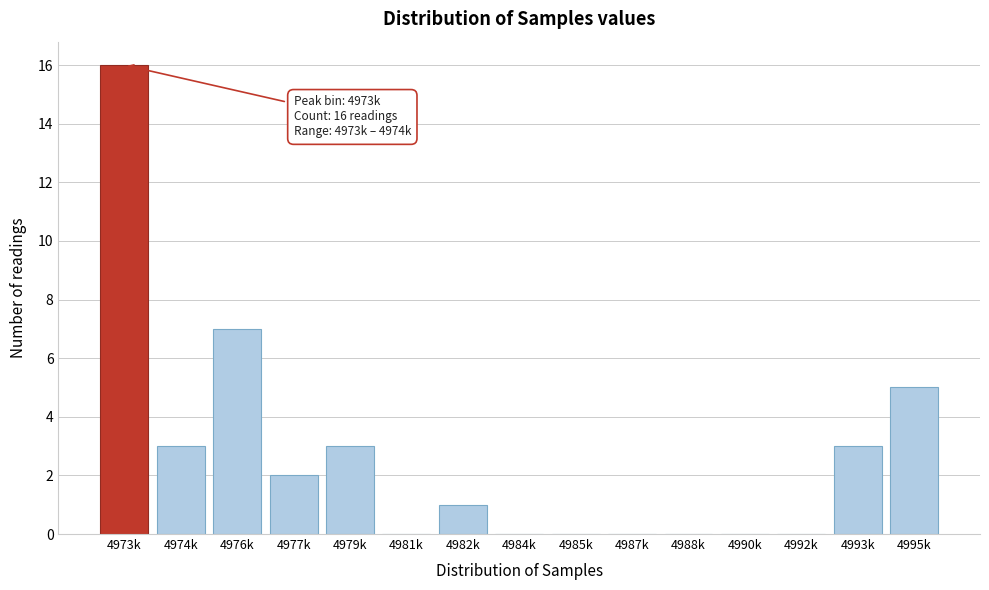

Reading left to right, what are all the values shown in this chart?

4973k=16	4974k=3	4976k=7	4977k=2	4979k=3	4981k=0	4982k=1	4984k=0	4985k=0	4987k=0	4988k=0	4990k=0	4992k=0	4993k=3	4995k=5